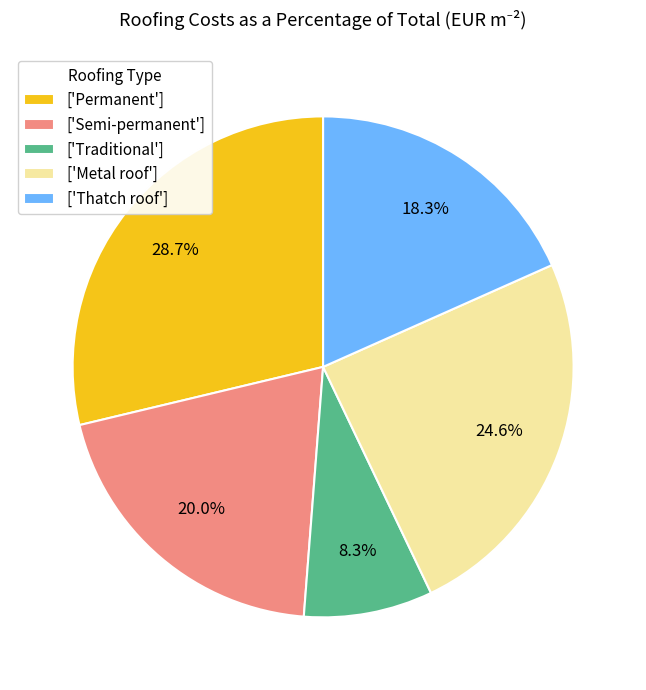

What is the ratio of the value at ['Traditional'] to the value at ['Permanent']?

0.3